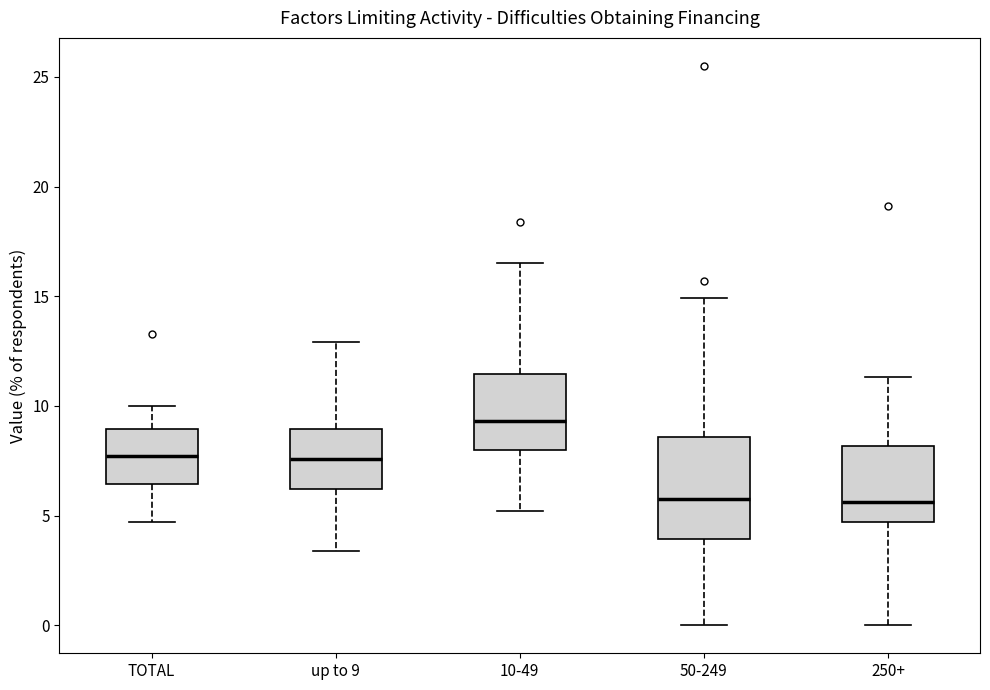

Reading left to right, read every box against the y-axis: the position of its median line, the range the box covers, and the ends of its whiskers. The values are not printed on the chart, so give them approximately, as read against the axis.

TOTAL: median 7.5, box 6.5 to 9.0, whiskers 4.5 to 10.0
up to 9: median 7.5, box 6.0 to 9.0, whiskers 3.5 to 13.0
10-49: median 9.5, box 8.0 to 11.5, whiskers 5.0 to 16.5
50-249: median 6.0, box 4.0 to 8.5, whiskers 0.0 to 15.0
250+: median 5.5, box 4.5 to 8.0, whiskers 0.0 to 11.5